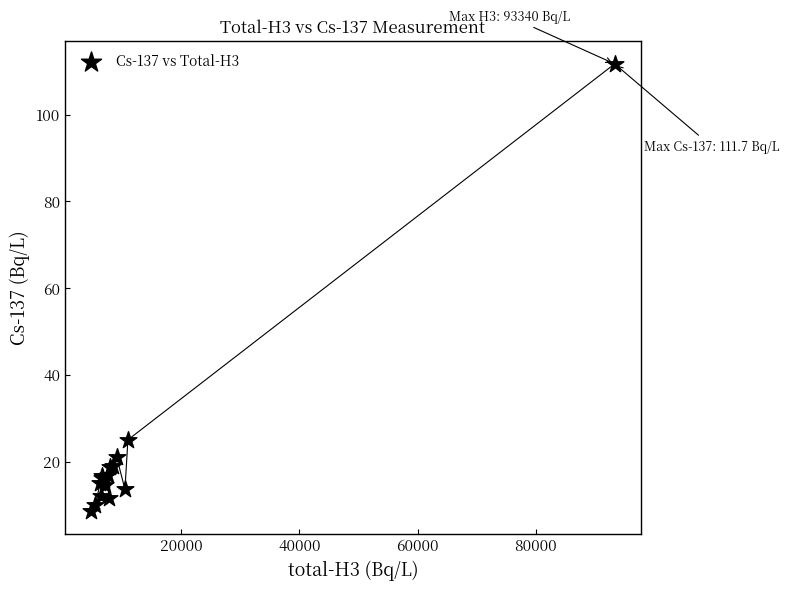

What Y value in the scatter plot is closest to 60?

25.0